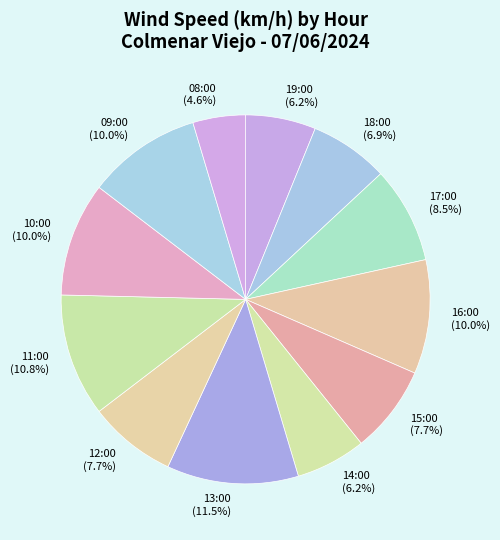

How many slices are in this pie chart?

12